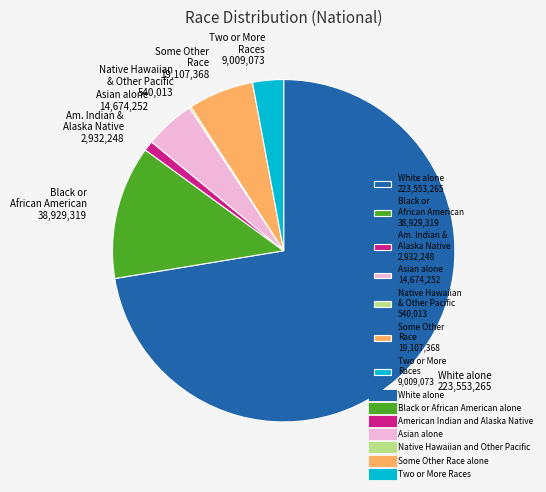

The Asian alone 14,674,252 slice represents 12% of the pie. True or false?

False